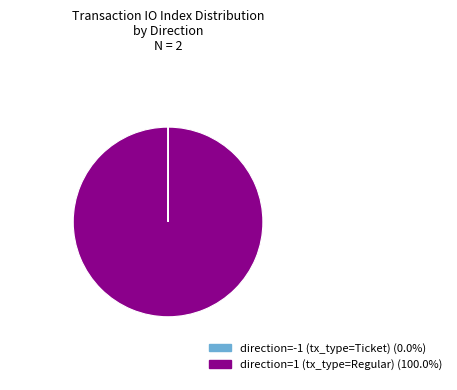

Is there any slice that represents more than half of the pie?

Yes